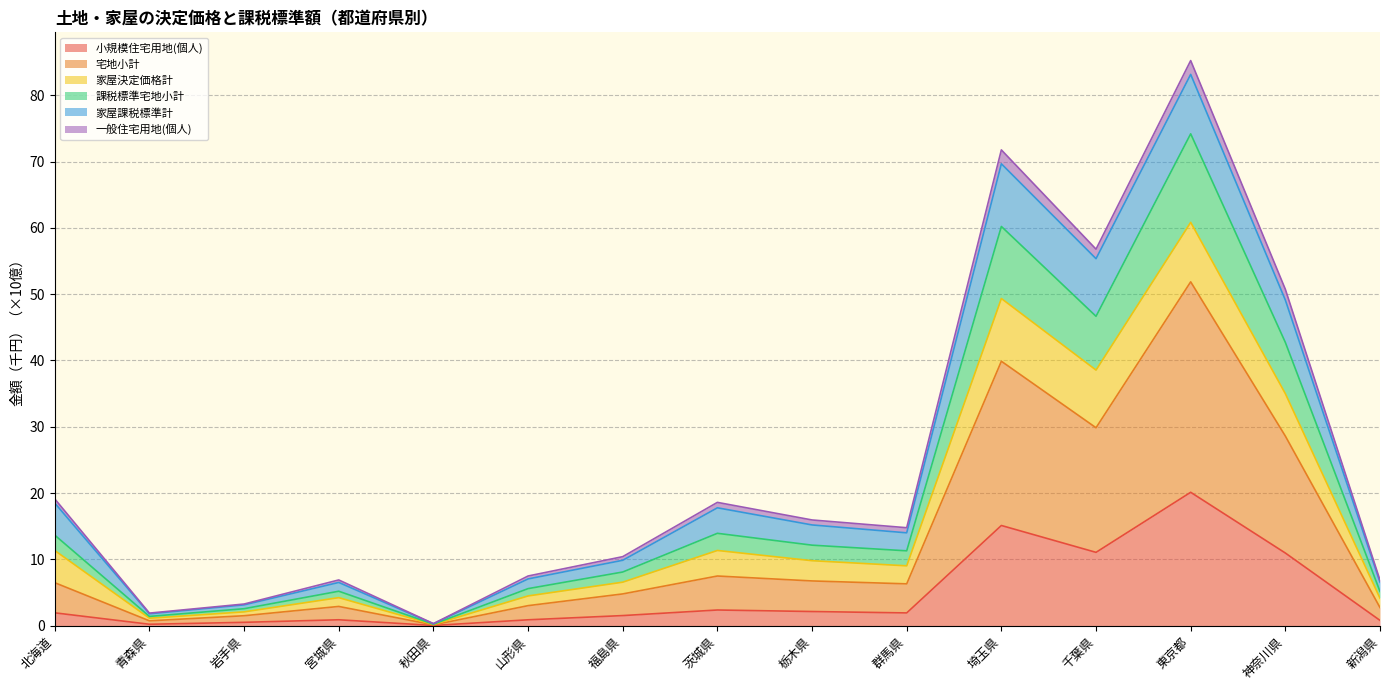

True or false: 宅地小計 has a value of 1.2 at 青森県.

False